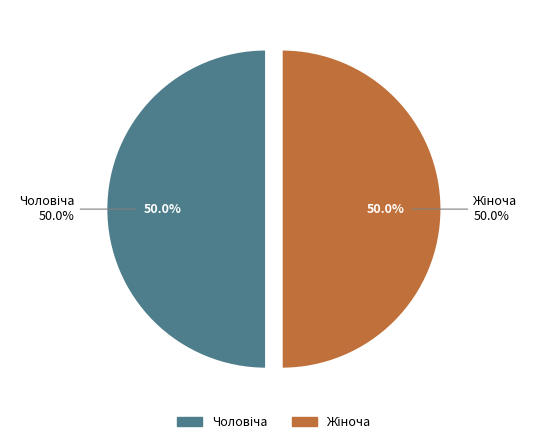

How many segments does this pie chart have?

2